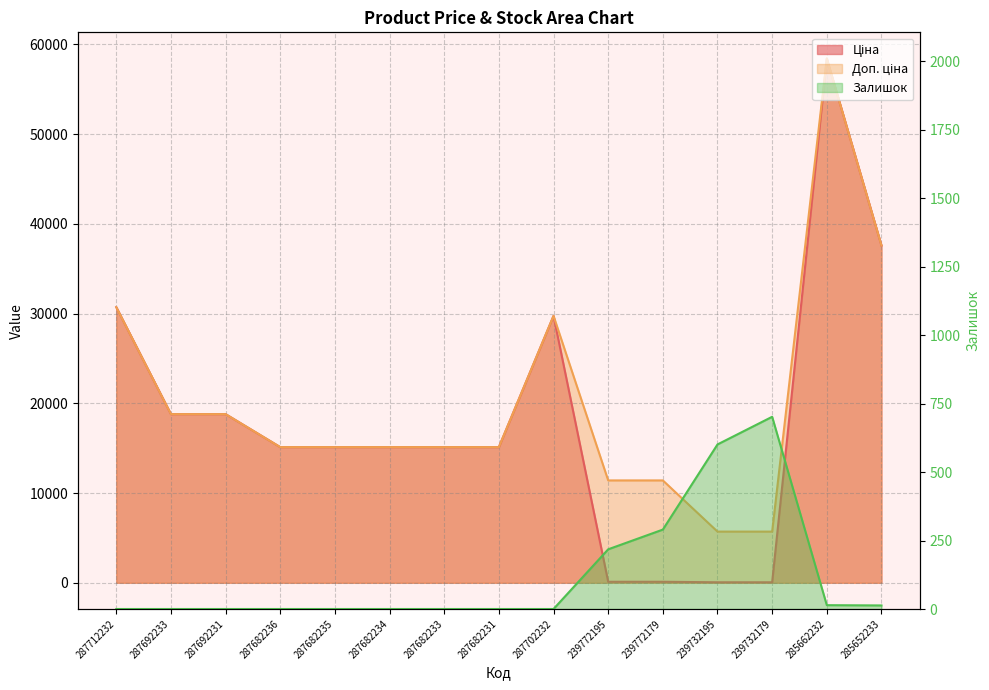

What is the total value across all series at 239732179?

6464.1